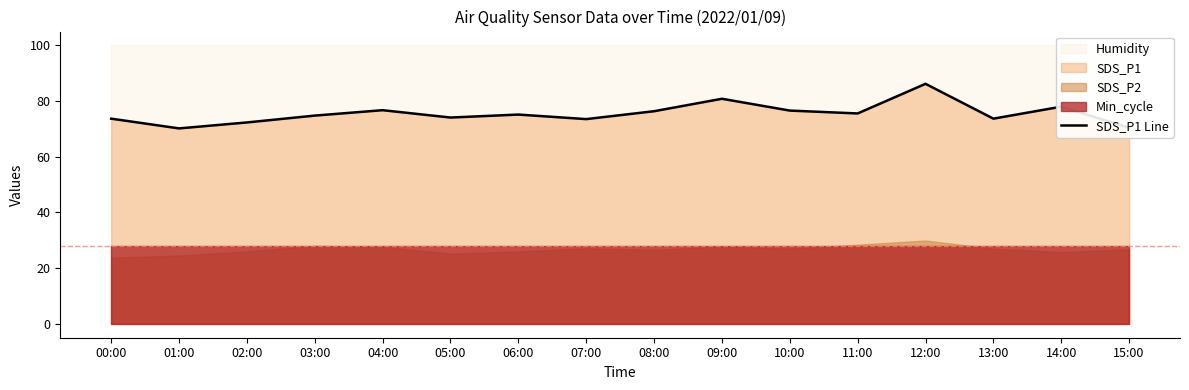

Which category has the lowest value across all series?

01:00